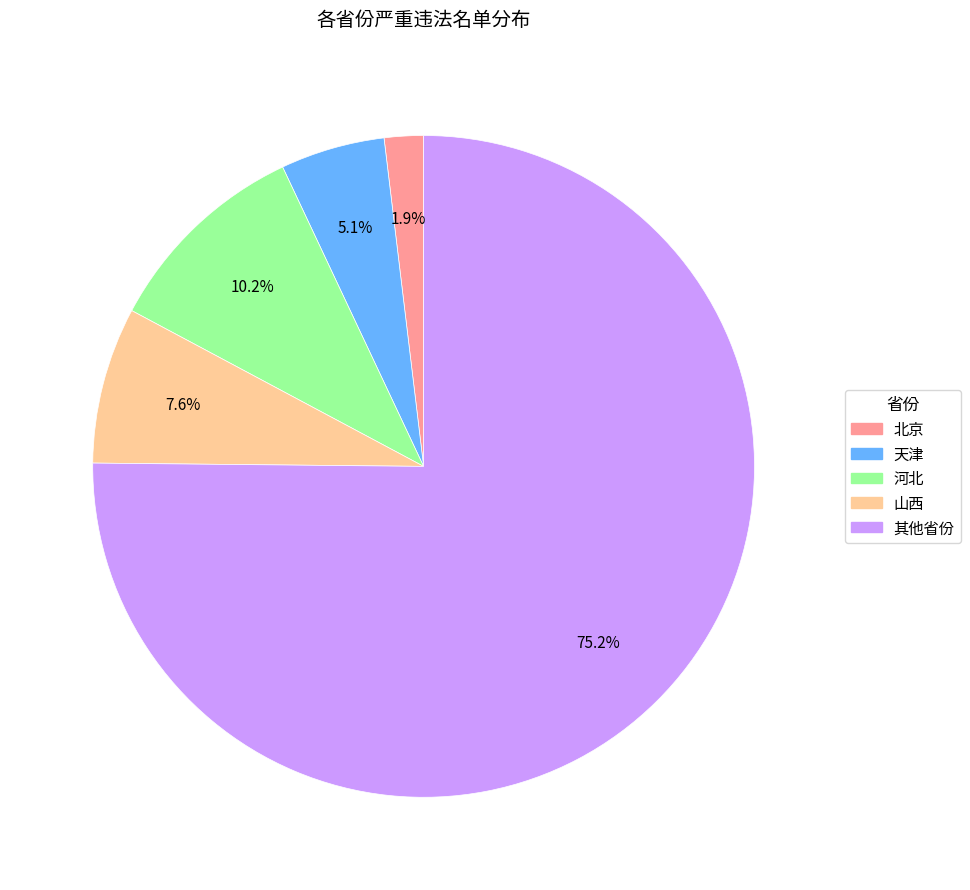

Does any single category account for the majority?

Yes